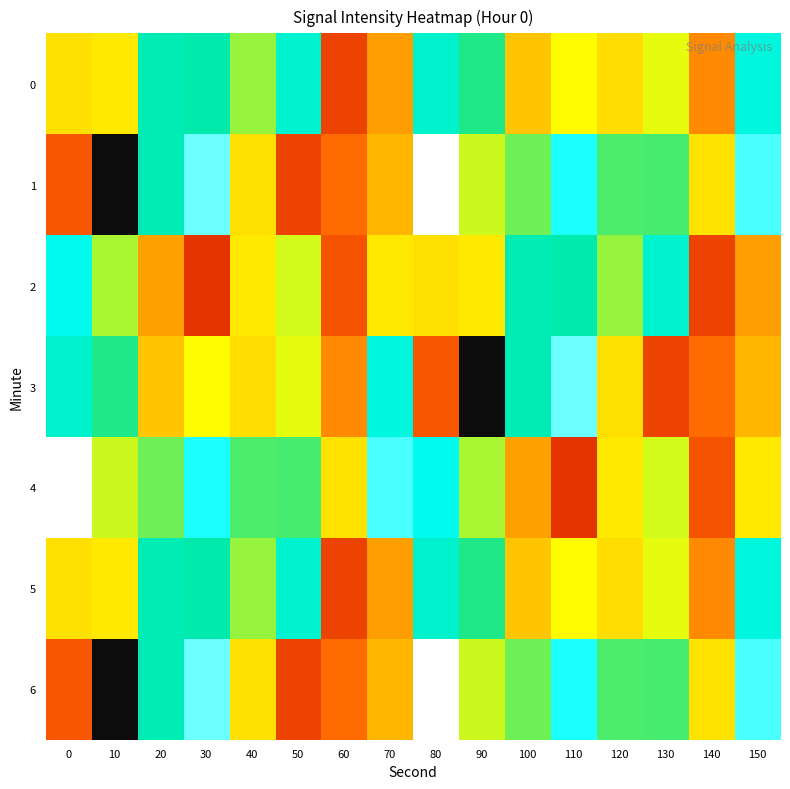

At how many categories does at least one series exceed -84?

16